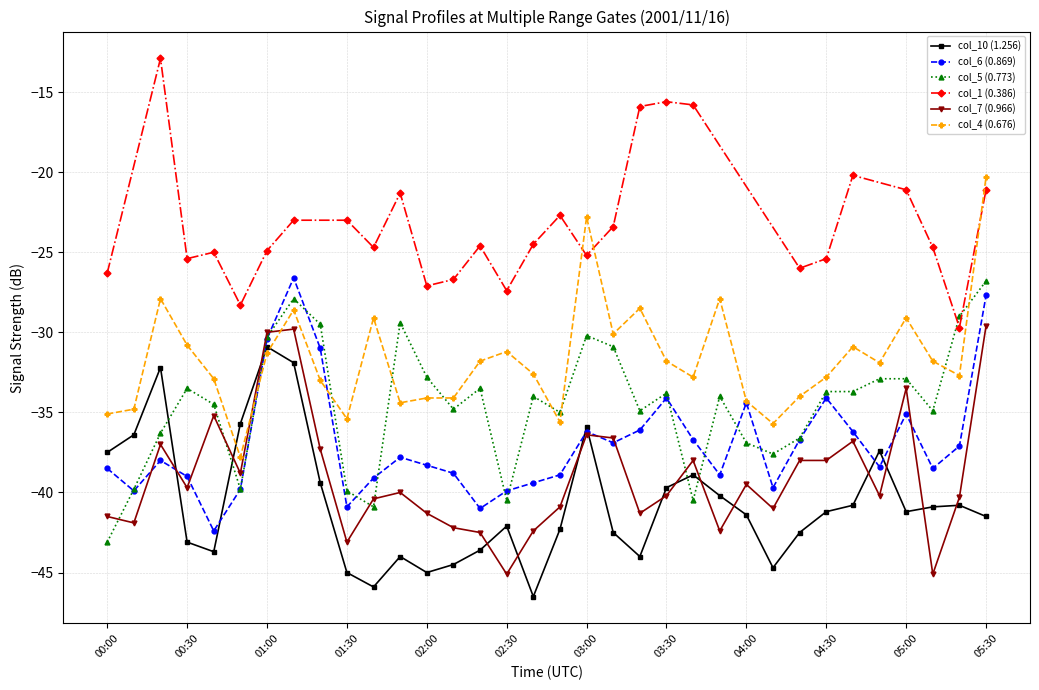

What is the difference between the col_10 (1.256) values at 00:20 and 00:40?

11.5